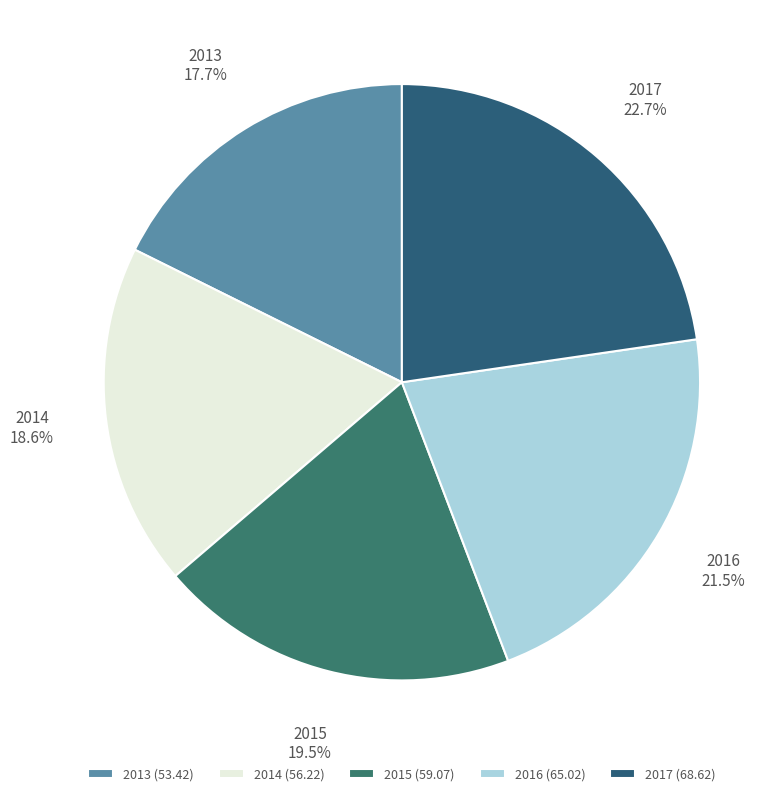

Which slice is the largest?

2017